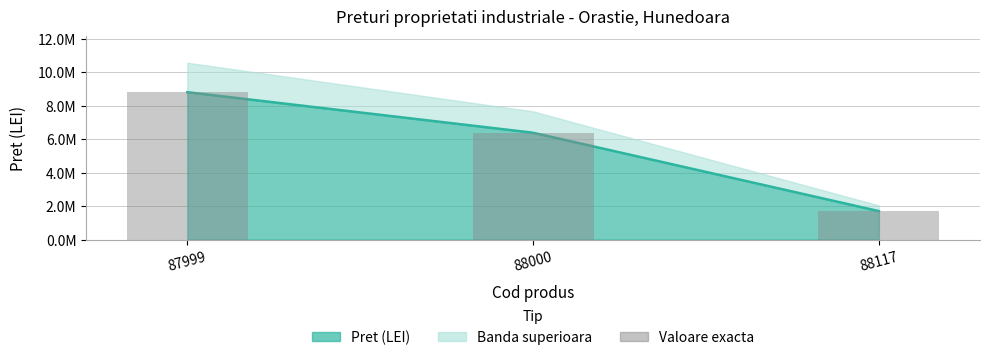

What is the value of the 1st bar from the left?

8795600